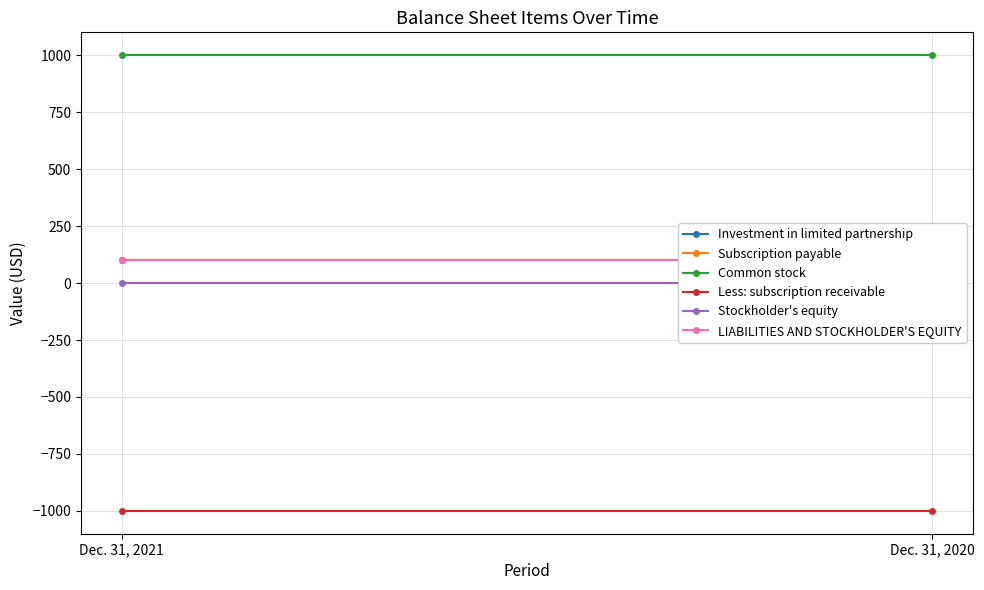

Reading left to right, list all the values displayed in this chart.

Investment in limited partnership: 100	100
Subscription payable: 100	100
Common stock: 1000	1000
Less: subscription receivable: -1000	-1000
Stockholder's equity: 0	0
LIABILITIES AND STOCKHOLDER'S EQUITY: 100	100